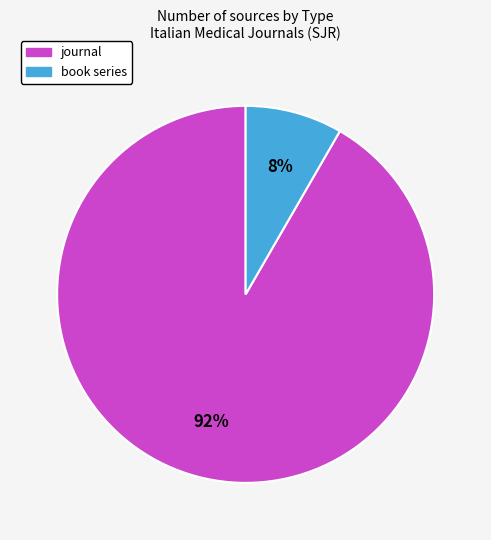

How many segments does this pie chart have?

2